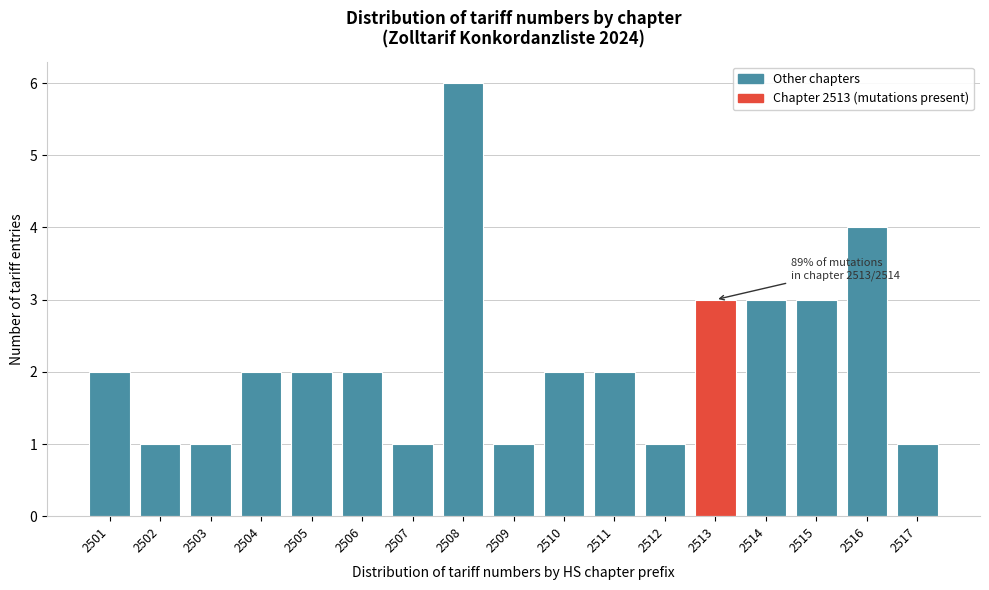

Reading left to right, extract all data points from this chart.

2	1	1	2	2	2	1	6	1	2	2	1	3	3	3	4	1